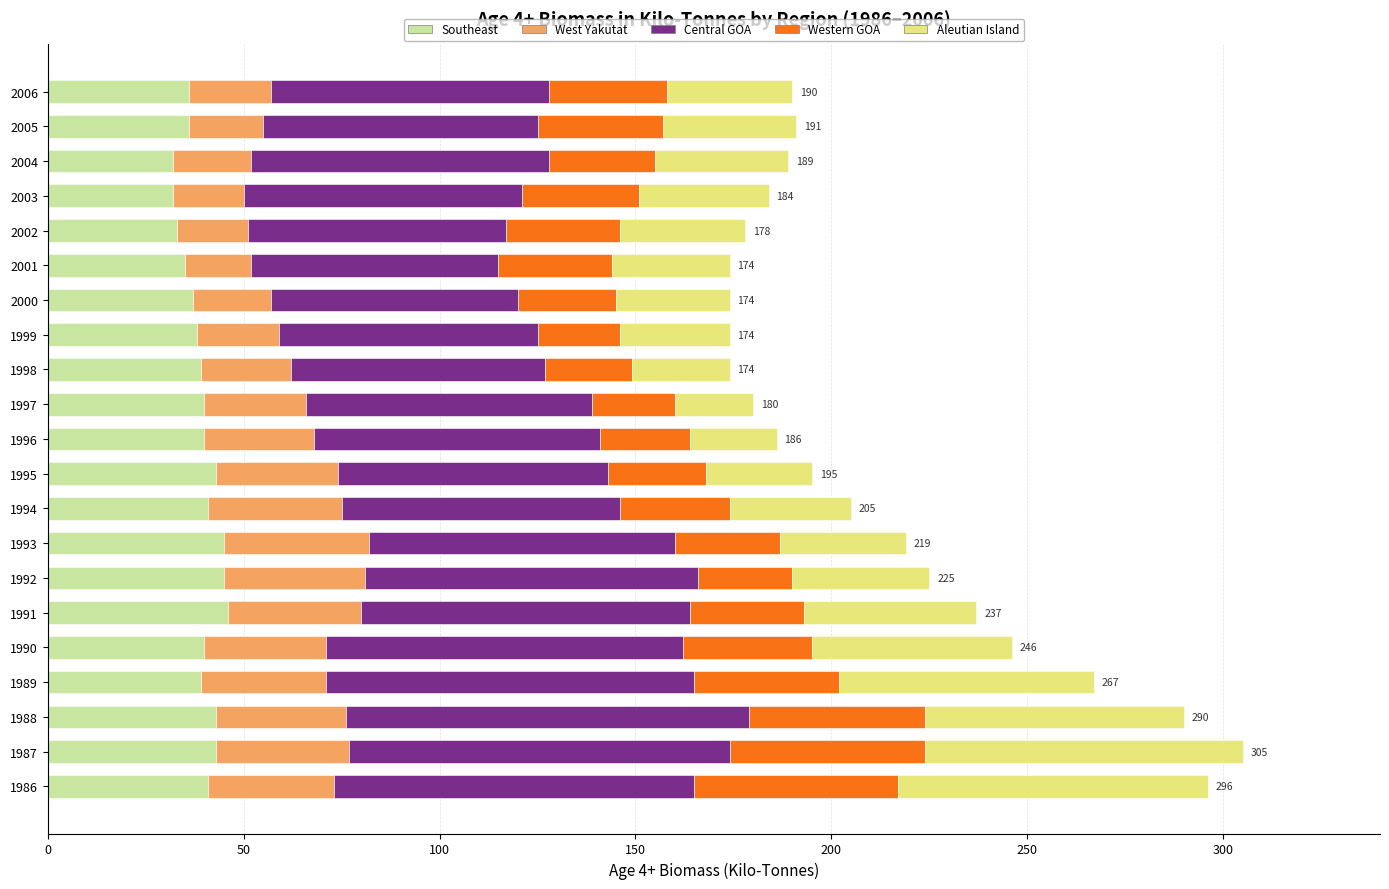

What is the difference between the maximum and minimum values in the Southeast series?

14